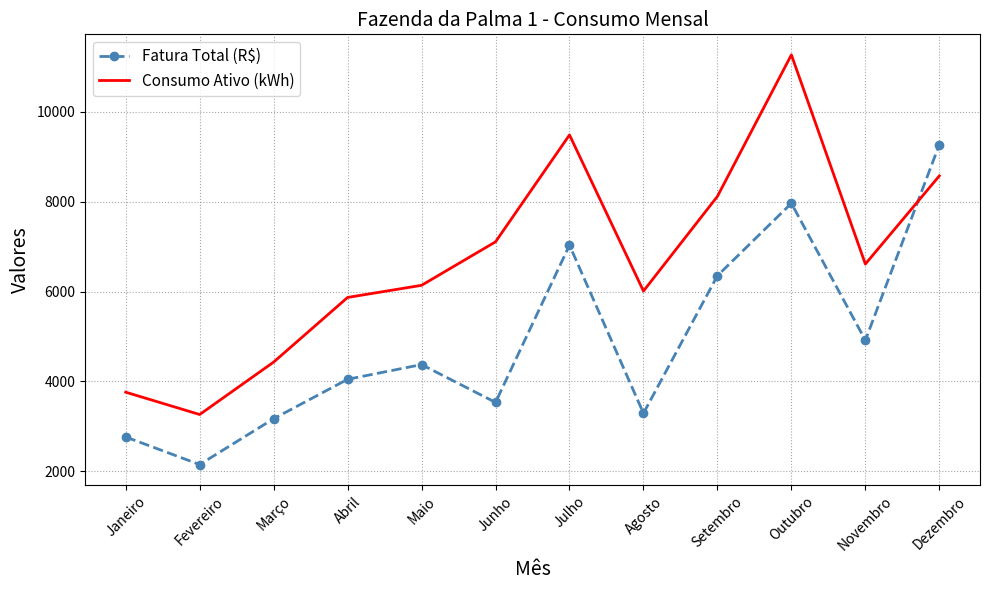

How many series are shown in this chart?

2